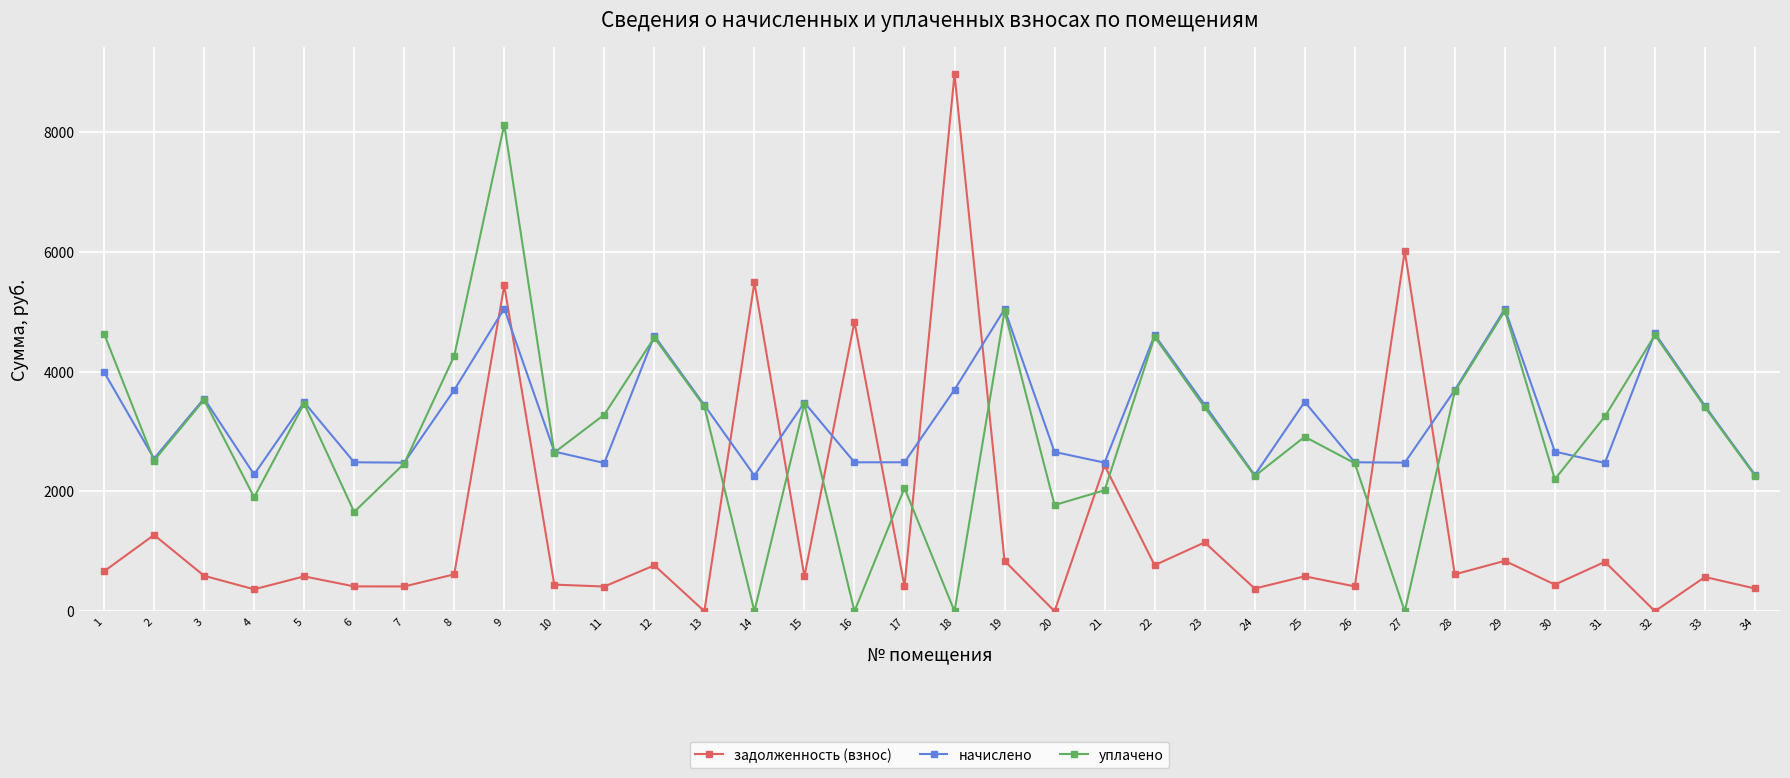

How many distinct data groups are displayed?

3